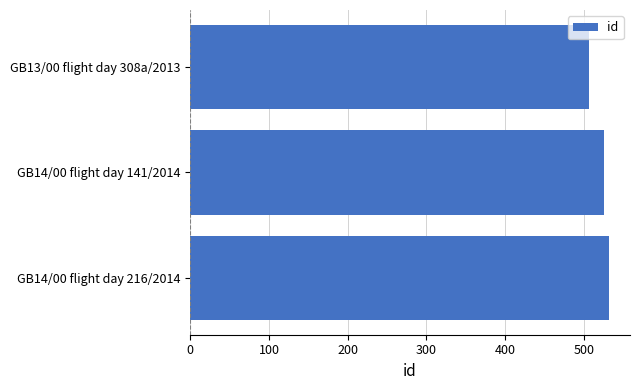

The chart shows a value of 532 at GB14/00 flight day 216/2014. True or false?

True